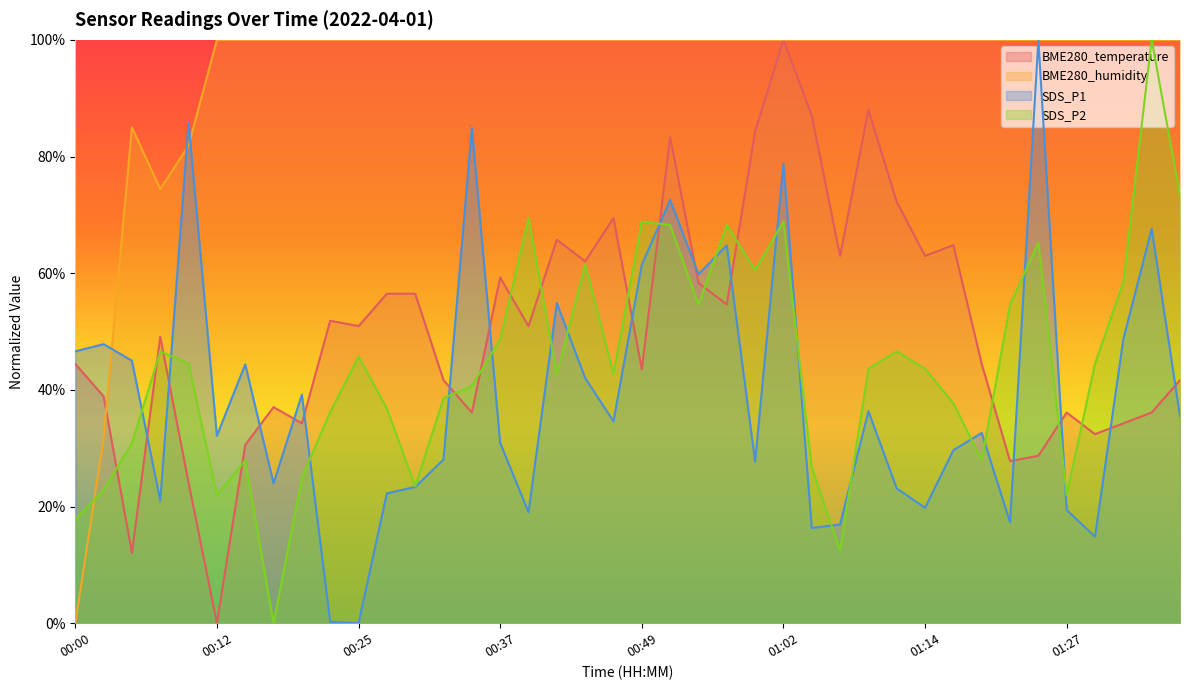

What are all the series names shown in the legend?

BME280_temperature, BME280_humidity, SDS_P1, SDS_P2